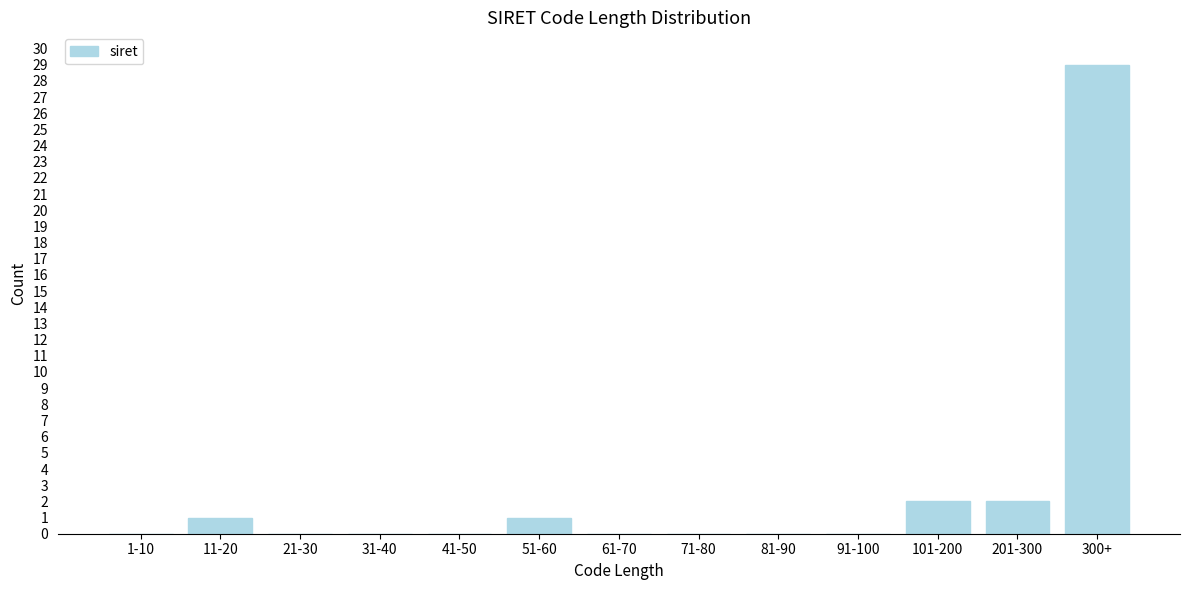

Reading right to left, transcribe all the data shown in this chart.

300+=29	201-300=2	101-200=2	91-100=0	81-90=0	71-80=0	61-70=0	51-60=1	41-50=0	31-40=0	21-30=0	11-20=1	1-10=0